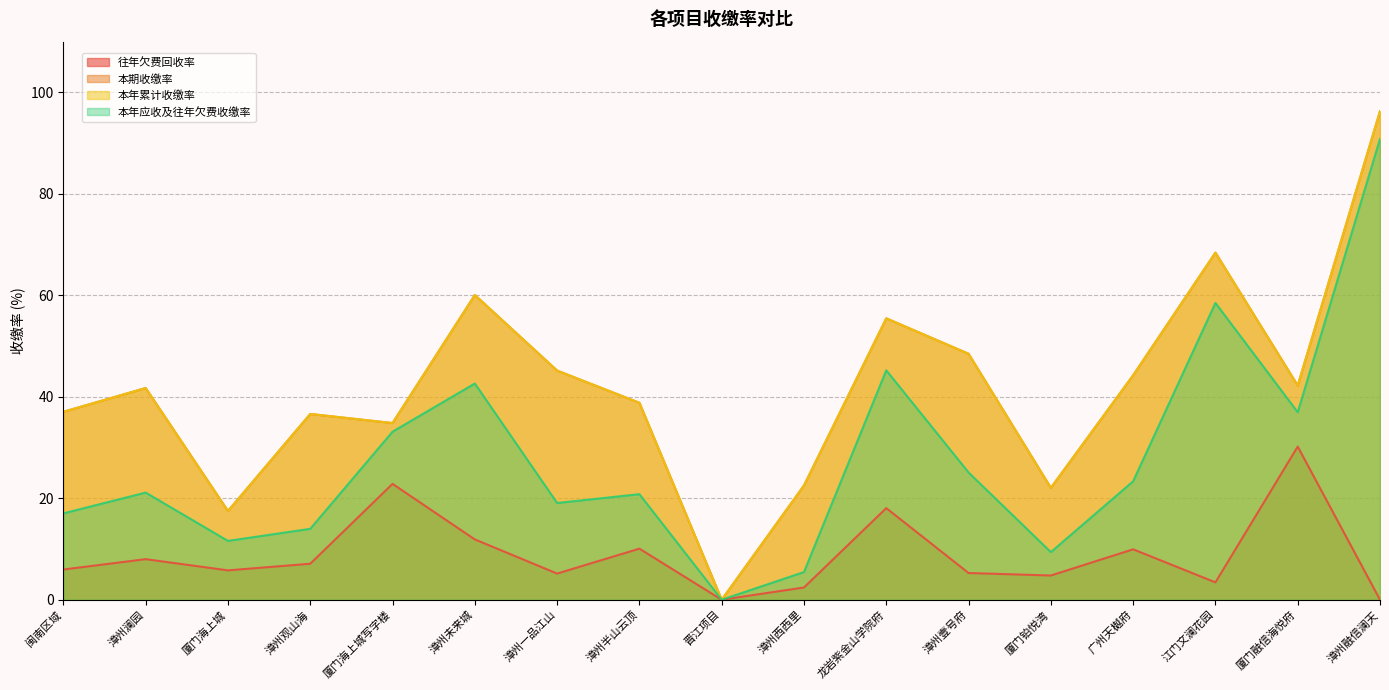

True or false: 本年累计收缴率 and 本期收缴率 cross at least once.

False